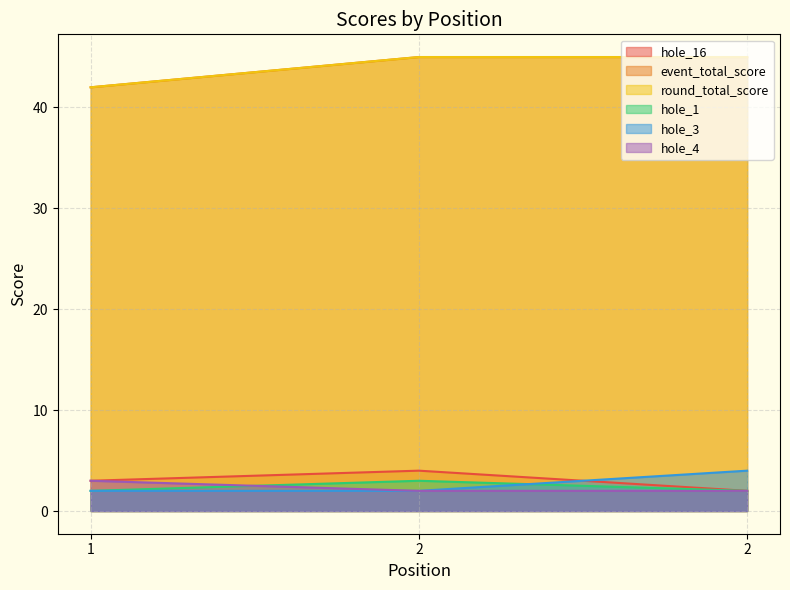

Which series has the largest range (max minus min)?

event_total_score